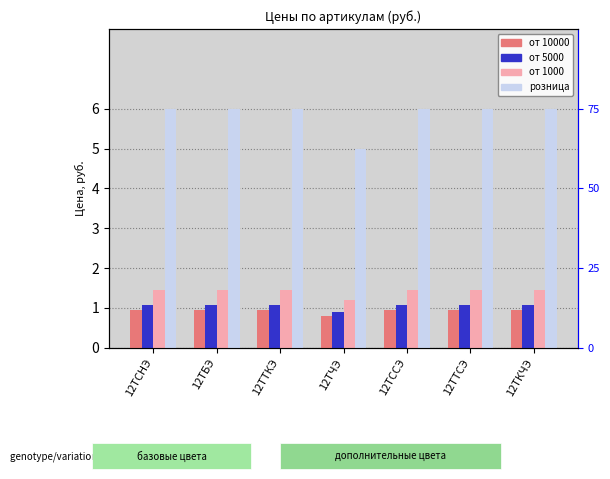

Read the от 10000 value at 12ТССЭ.

1.0